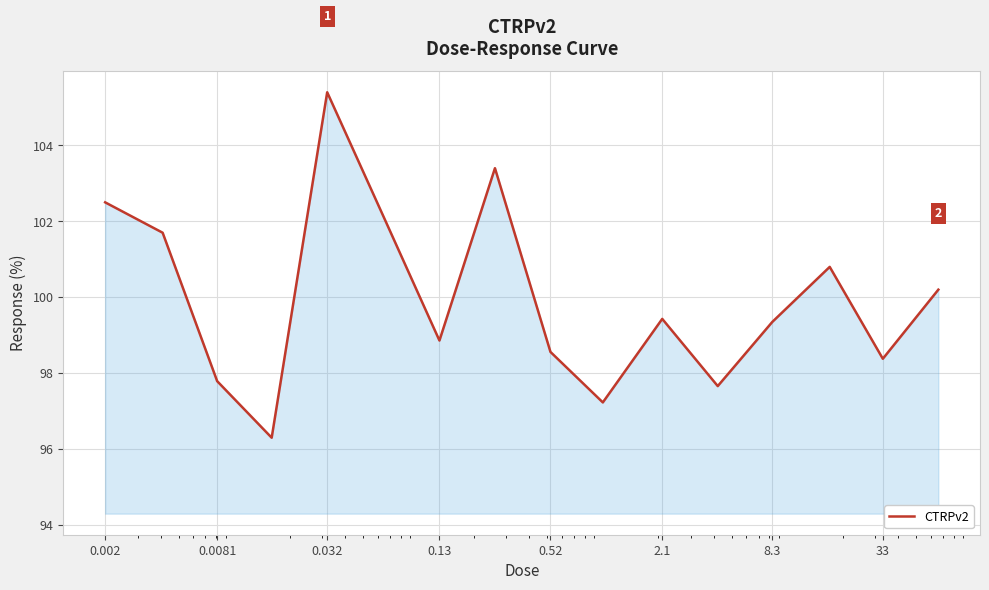

How many lines are shown in the chart?

1